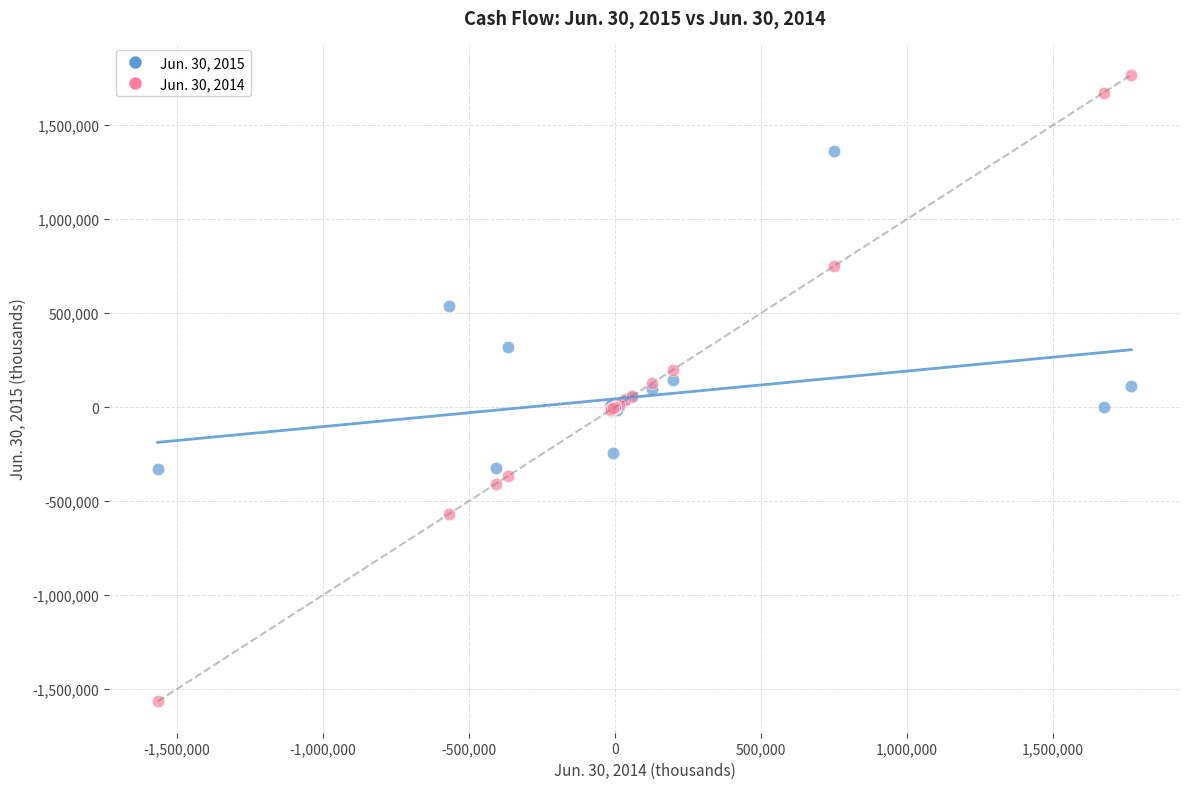

Which series reaches the maximum Y coordinate?

Jun. 30, 2014